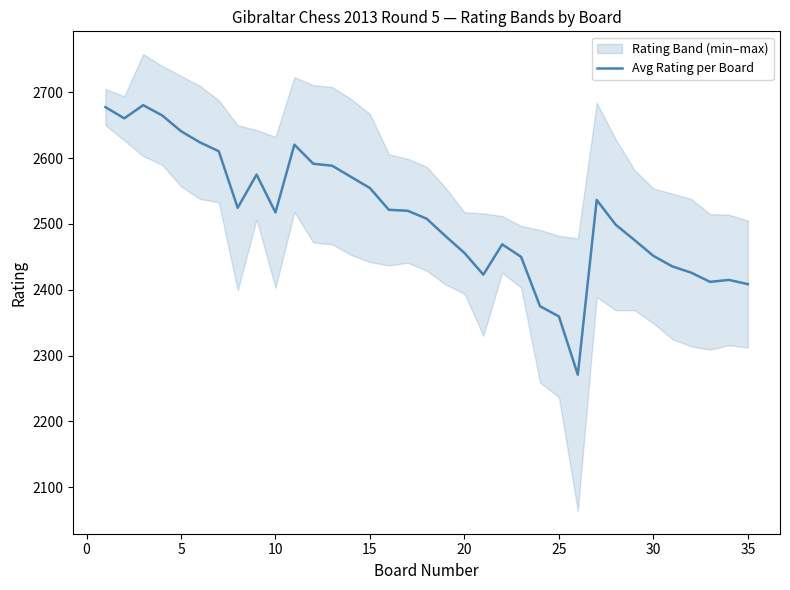

The chart shows a value of 835.4 at 16. True or false?

False